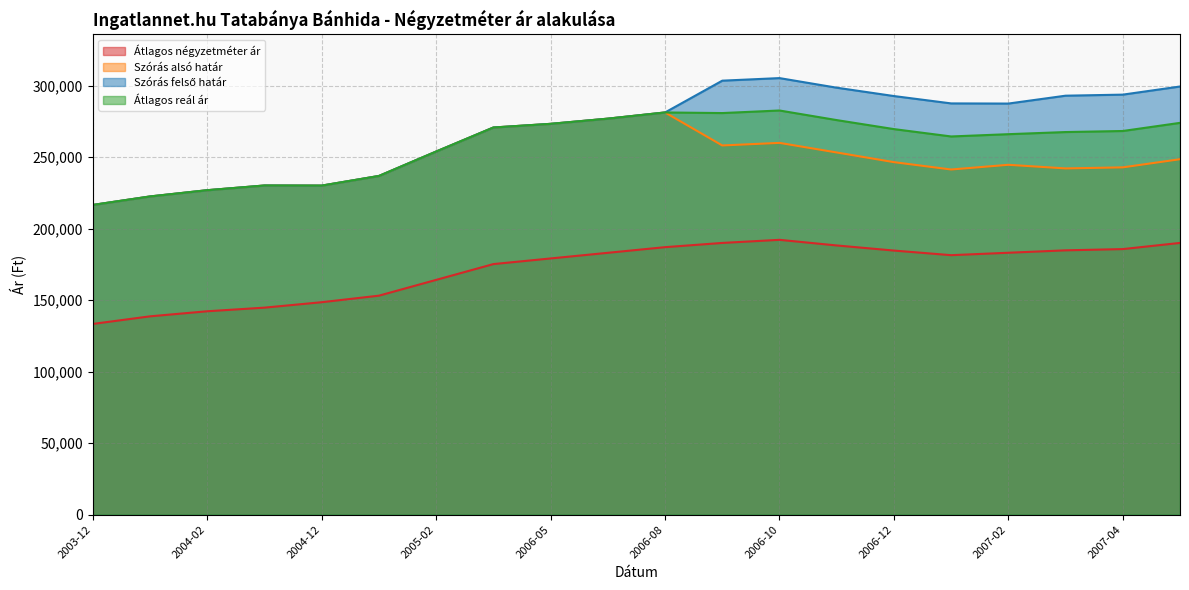

True or false: Szórás felső határ and Átlagos reál ár intersect in this chart.

False